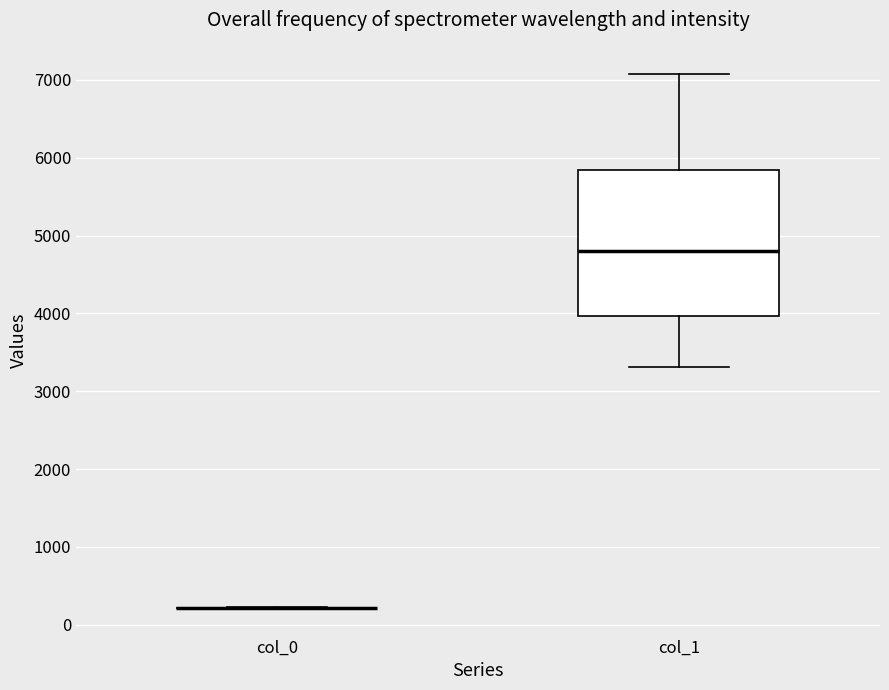

Reading left to right, read every box against the y-axis: the position of its median line, the range the box covers, and the ends of its whiskers. The values are not printed on the chart, so give them approximately, as read against the axis.

col_0: box collapsed to a line at 200, whiskers 200 to 200
col_1: median 4800, box 4000 to 5800, whiskers 3300 to 7100